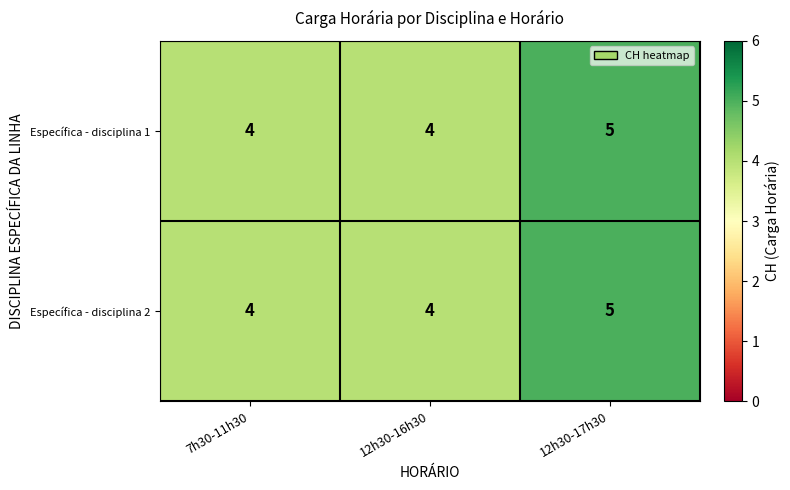

At which category is the sum across all series the highest?

12h30-17h30